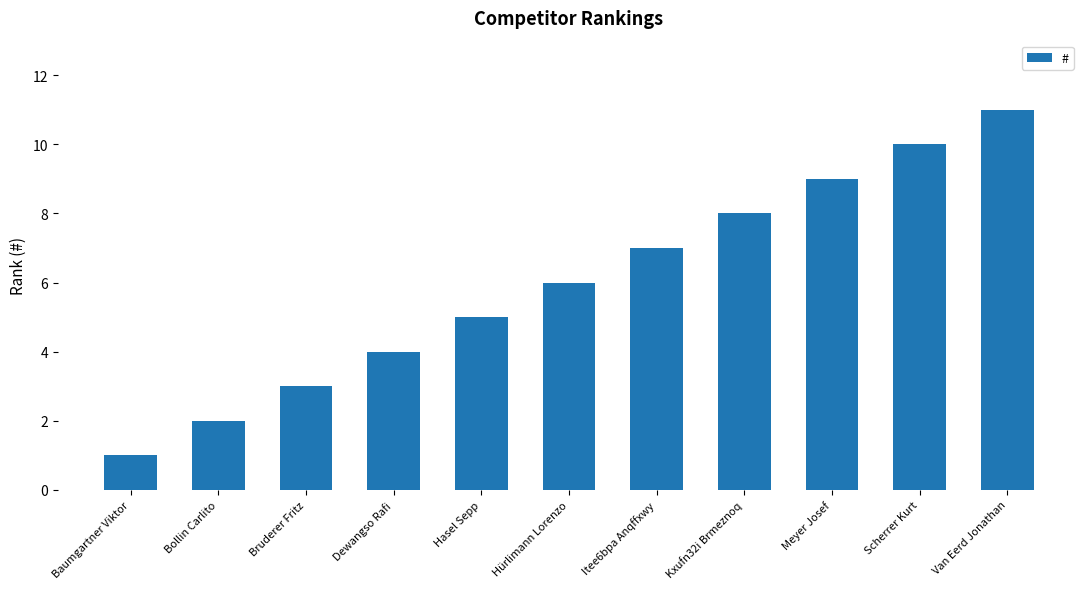

Which label corresponds to the largest value in the chart?

Van Eerd Jonathan